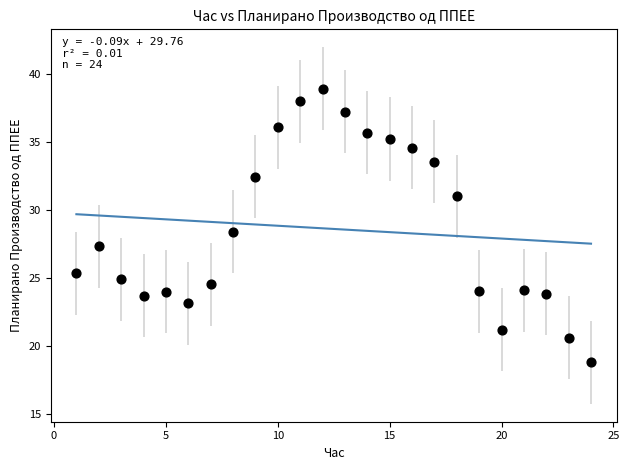

What is the range of Y values (max minus min)?

20.1